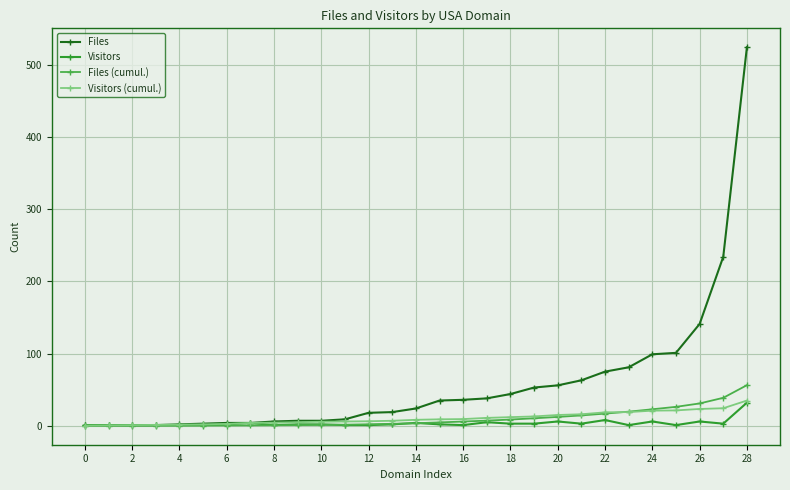

Which series has the largest range (max minus min)?

Files